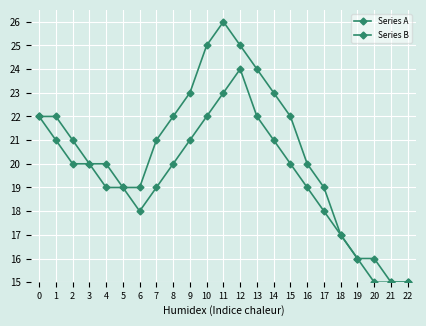

What is the difference between the second highest and second lowest values in the Series B series?

8